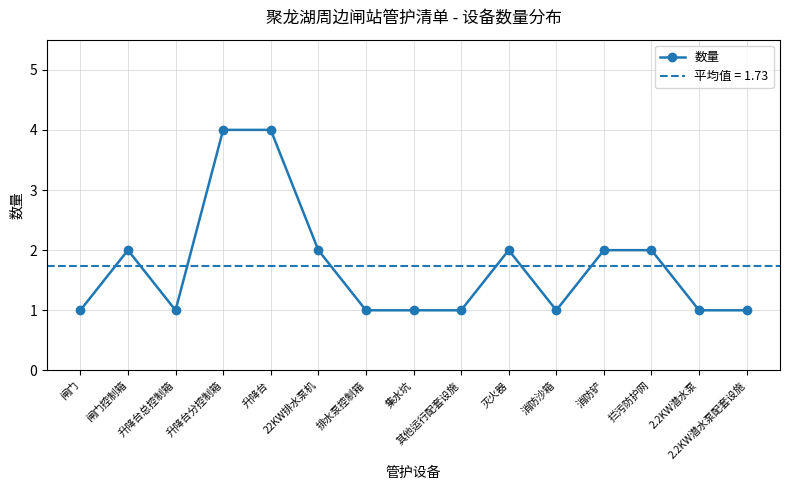

Is it true that the value at 消防沙箱 is 1?

True